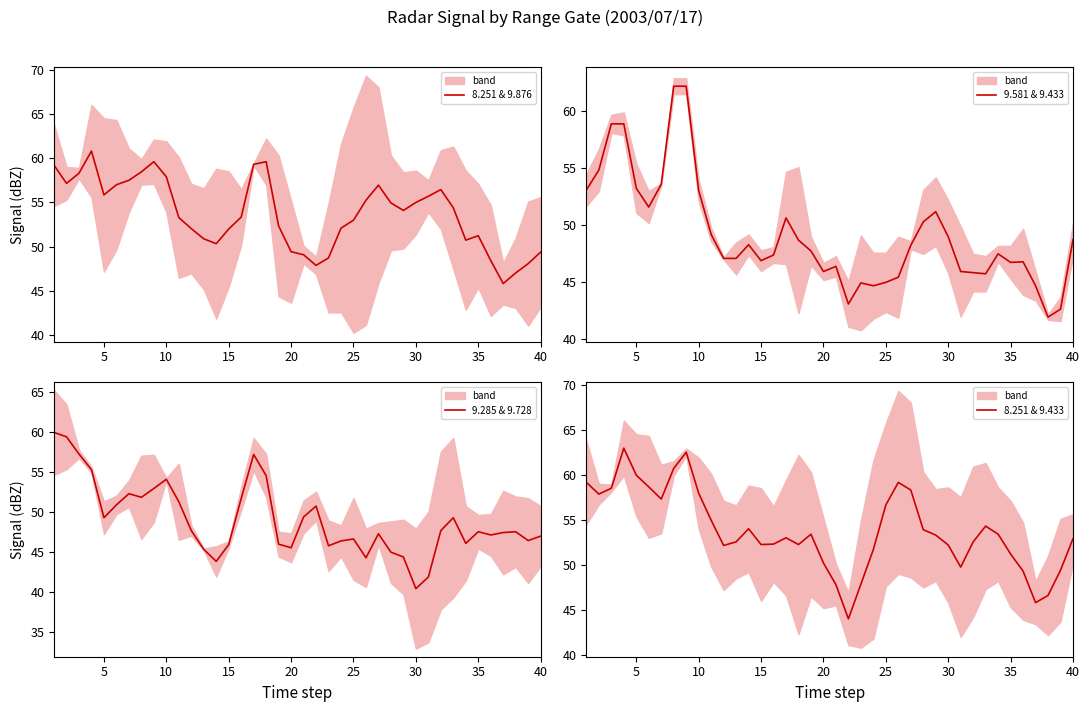

Is it true that 8.251 & 9.433 equals 56.7 at 25?

True